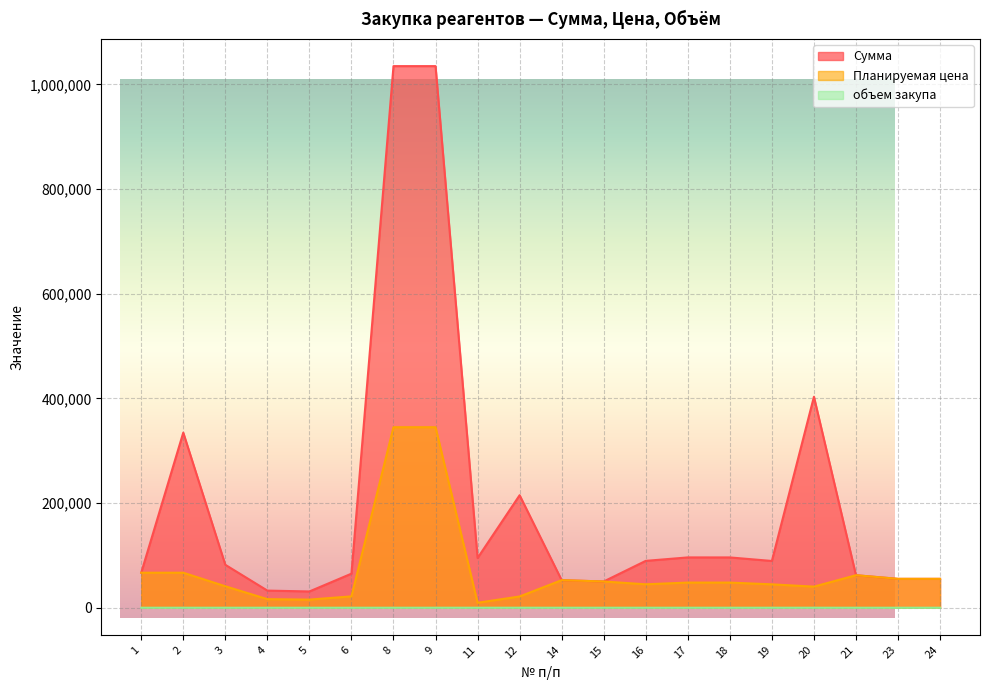

Where is the first local maximum for Сумма?

2